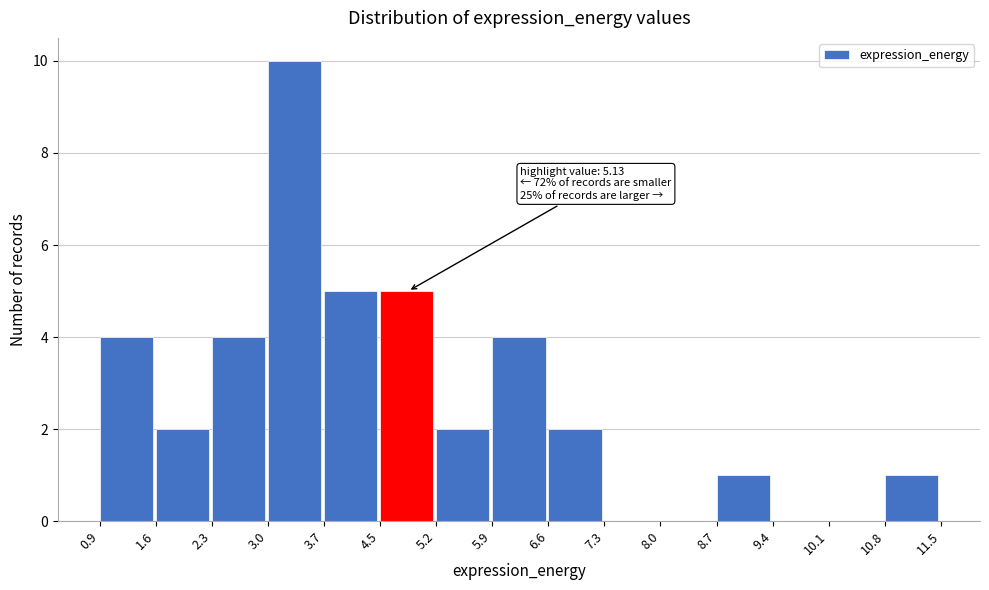

Which range on the x-axis has the tallest bar?

3.0 to 3.7